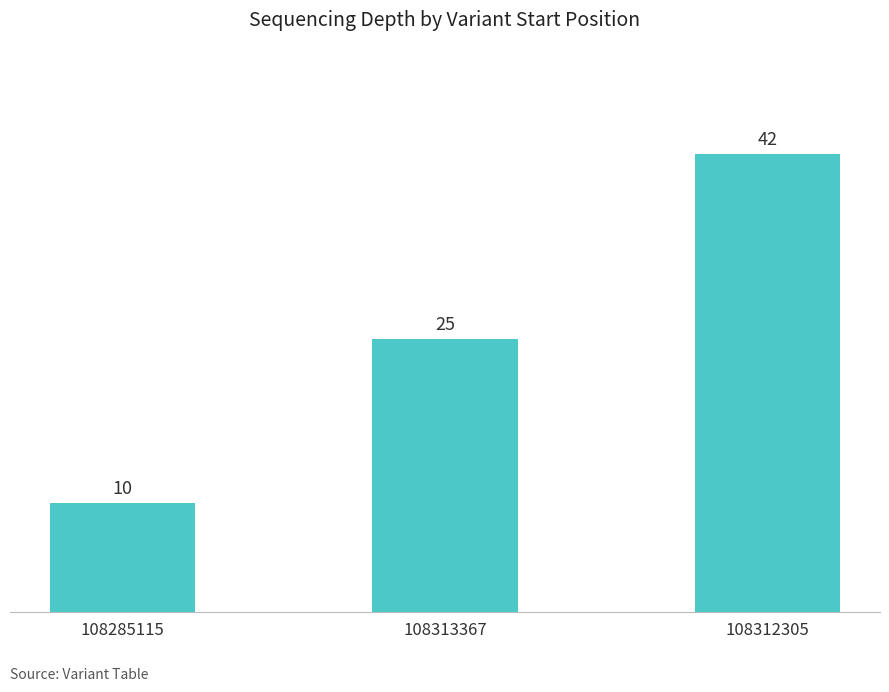

Are the bars horizontal?

No